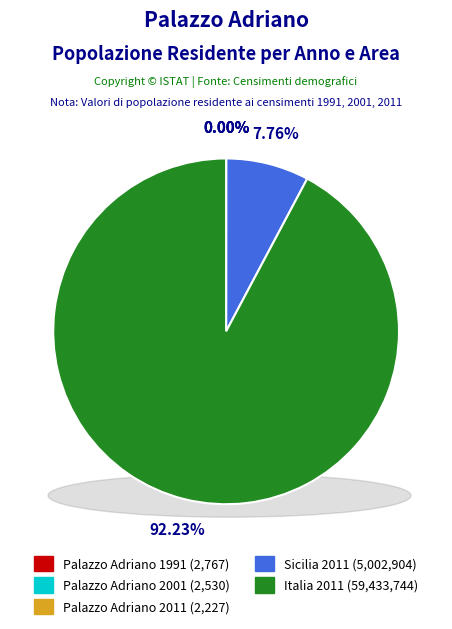

The Palazzo Adriano 2011 slice represents 0% of the pie. True or false?

True